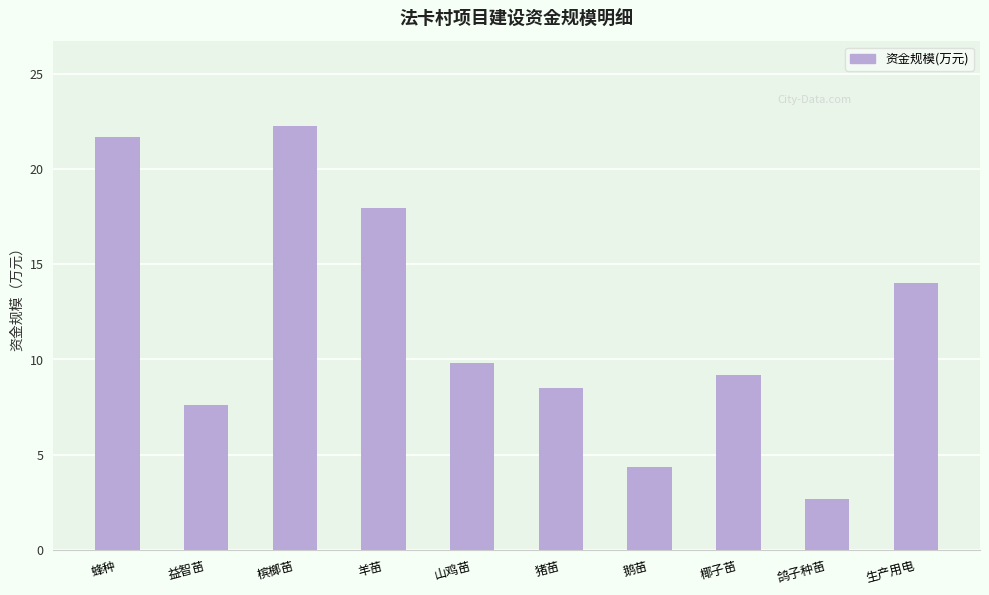

What is the approximate value at 蜂种?

21.7